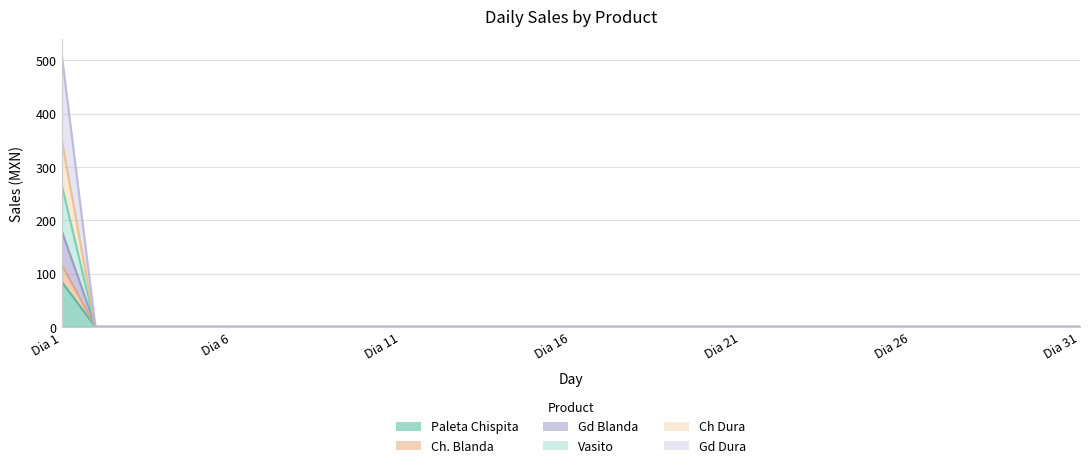

True or false: Paleta Chispita has more than 0 interior local peaks.

False